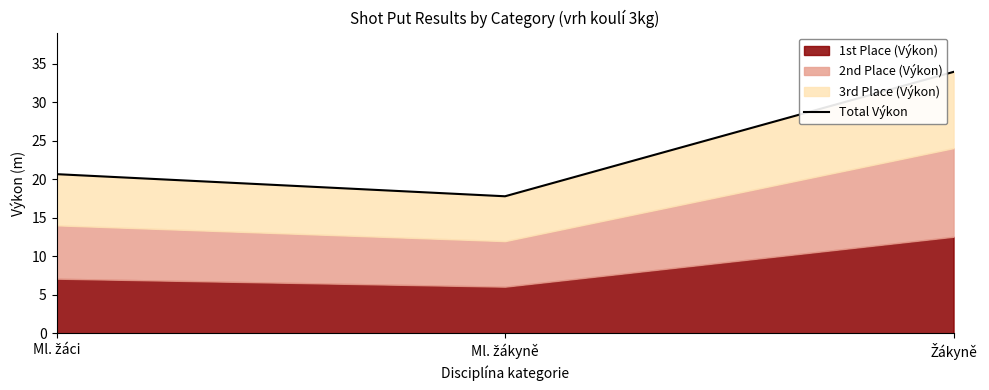

What is the smallest value displayed?

17.8